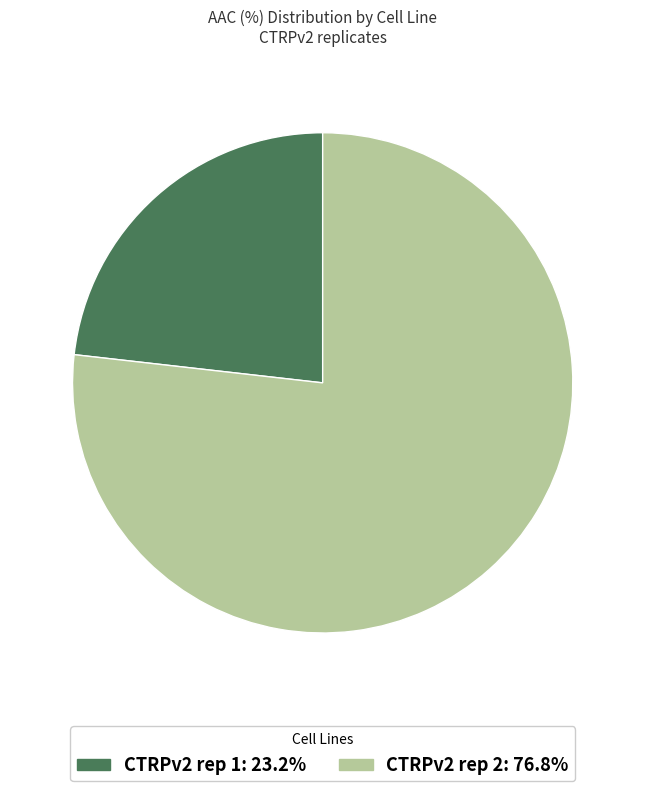

How many slices are in this pie chart?

2